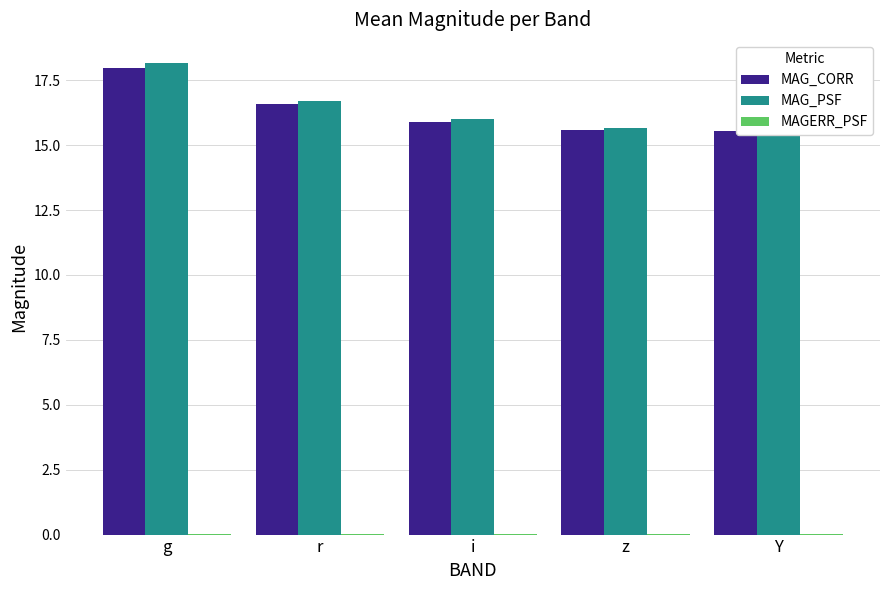

What is the value of the MAG_CORR bar at the 4th from the left?

15.6